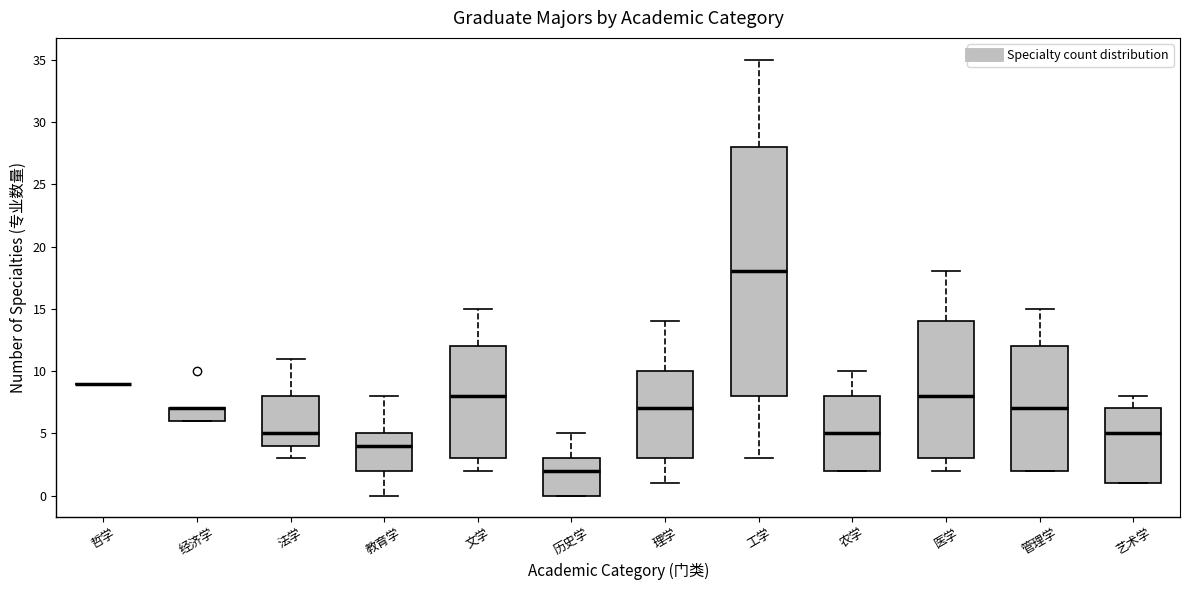

Where is the upper edge of the box for 理学 on the y-axis? The values are not printed on the chart, so give them approximately, as read against the axis.

10